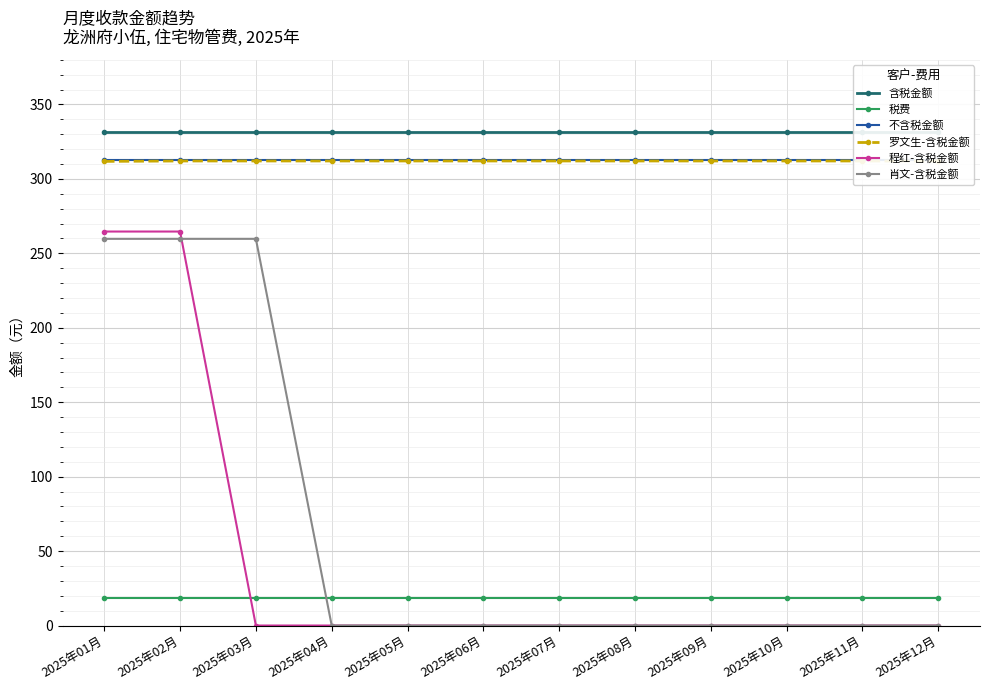

What is the sum of all 程红-含税金额 values?

529.3